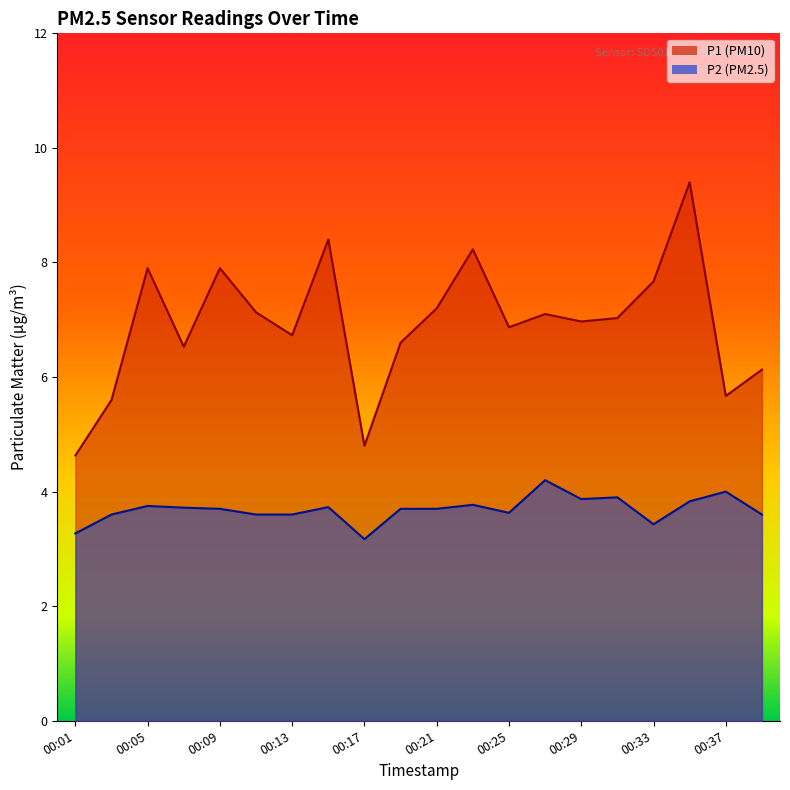

True or false: P1 and P2 intersect in this chart.

False